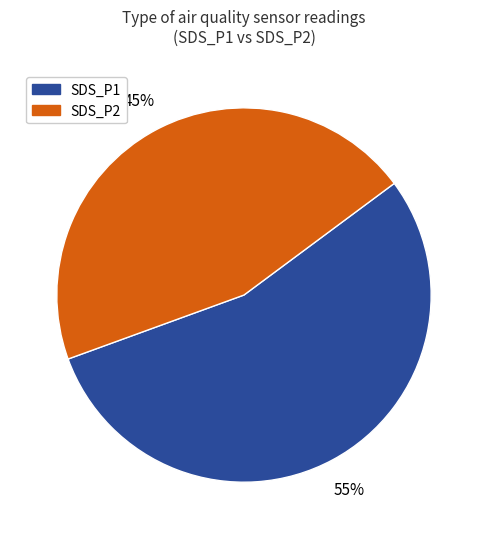

Is there a majority slice in this chart?

Yes